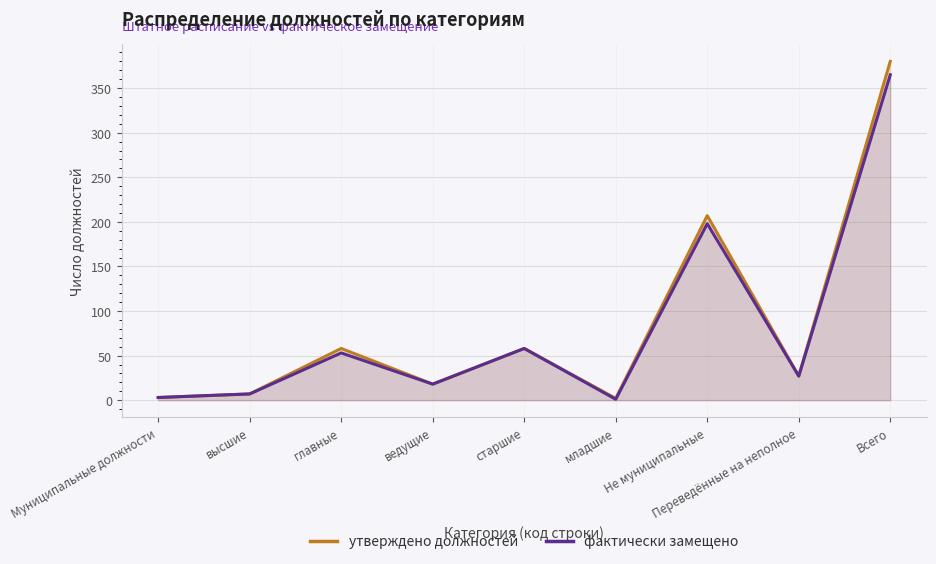

What is the label of the 2nd point from the left?

высшие